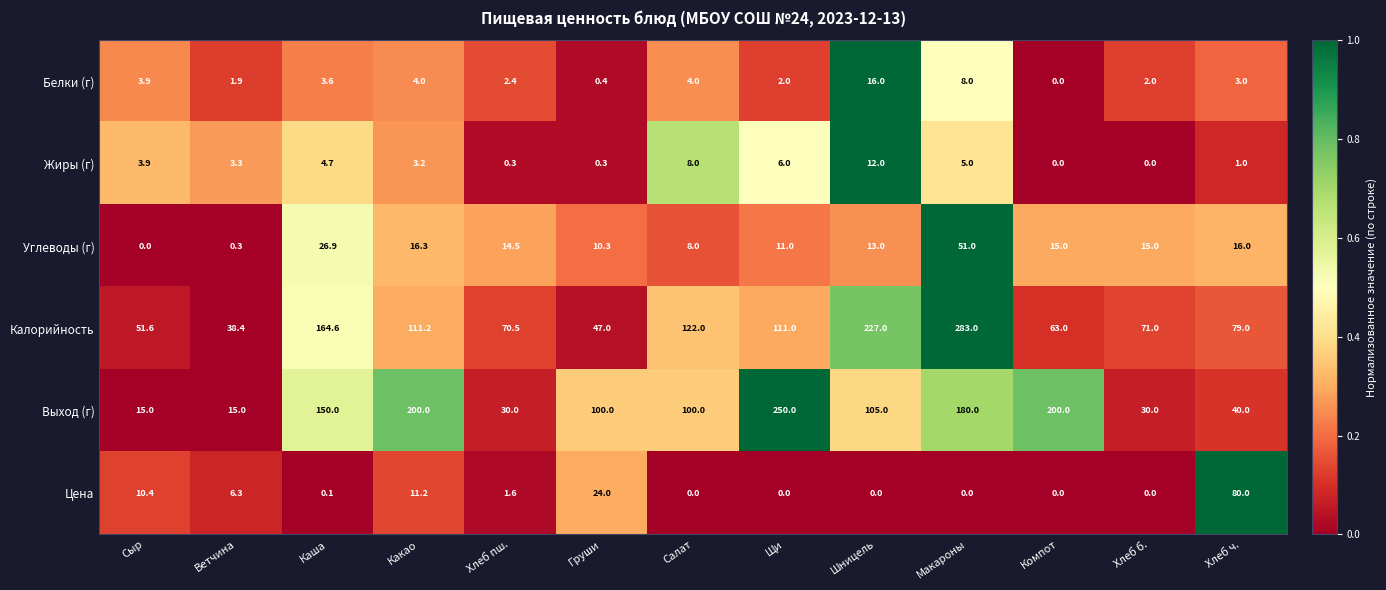

What is the difference between the Углеводы (г) values at Каша and Шницель?

13.9